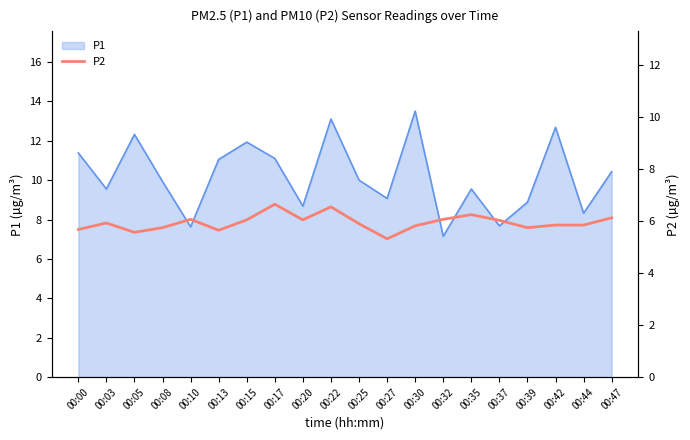

Is it true that P1 equals 16.4 at 00:17?

False